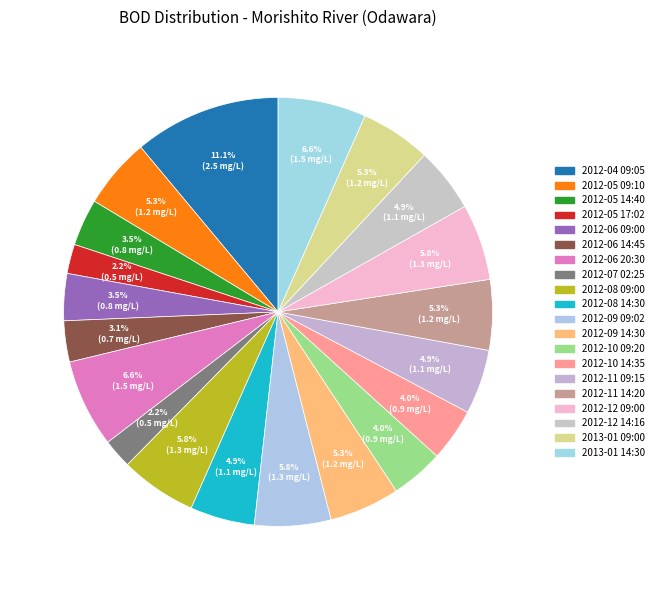

To the nearest percent, what portion does 2012-11 09:15 represent?

5%